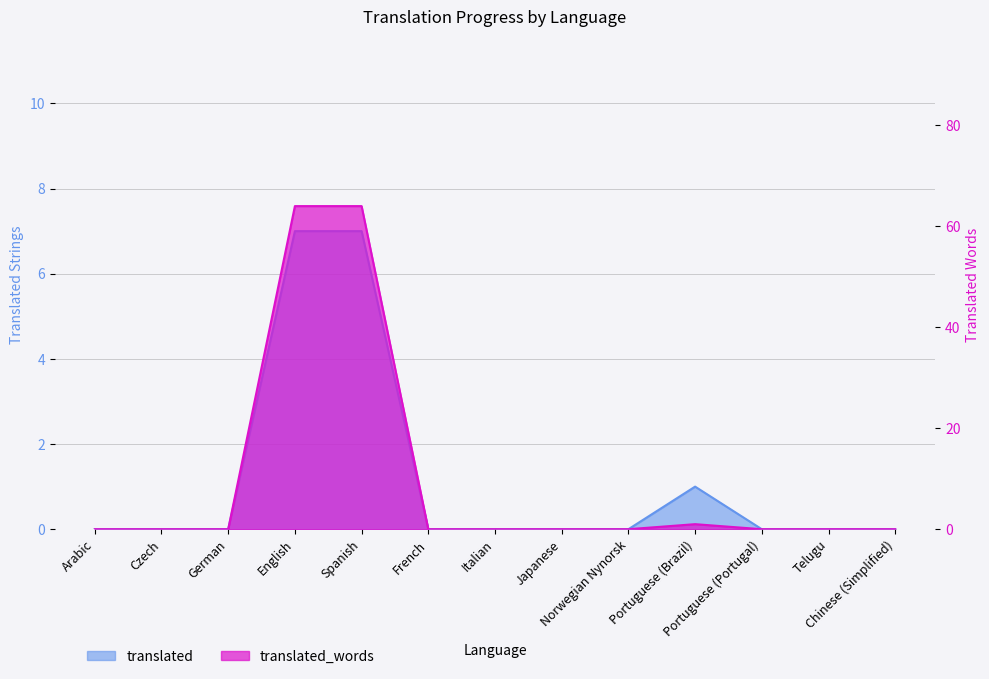

Is it true that translated_words equals -33 at Czech?

False